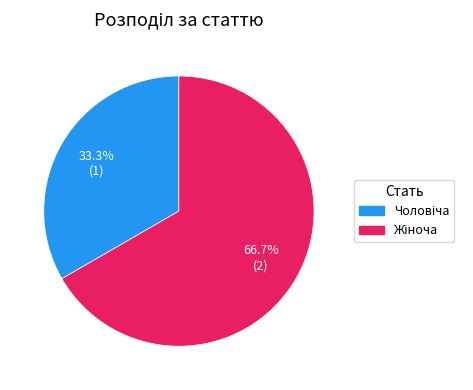

Is there any slice that represents more than half of the pie?

Yes